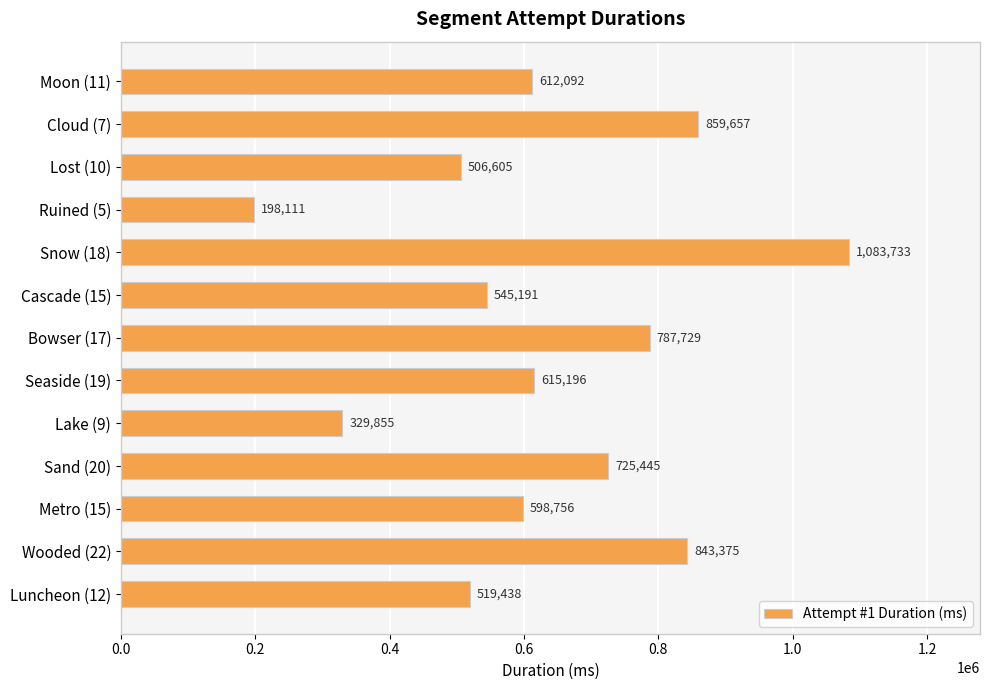

What is the label of the 11th bar from the bottom?

Lost (10)